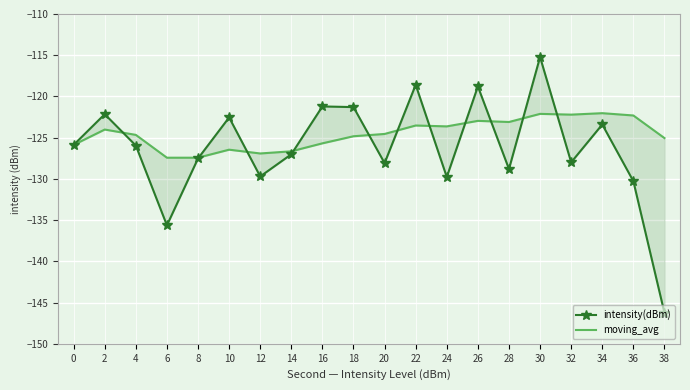

How many distinct data groups are displayed?

2